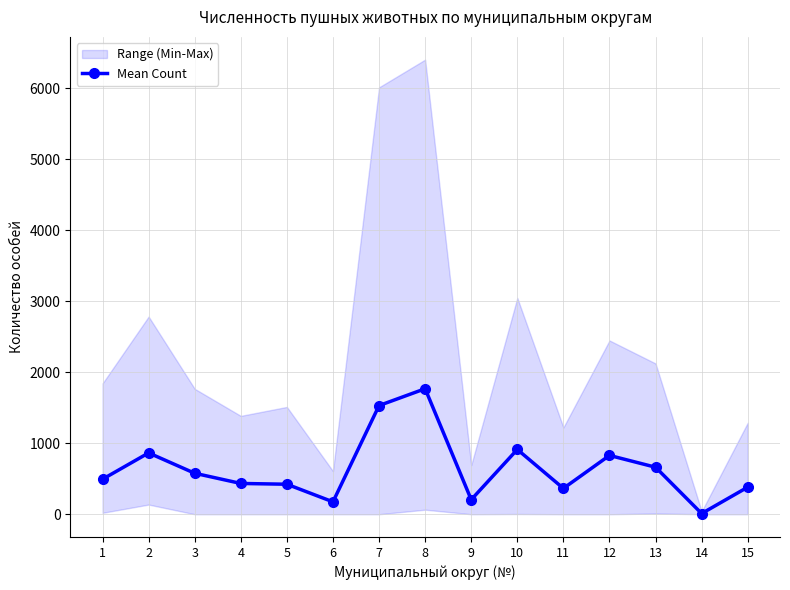

What is the value of the 8th point from the left?

1767.2